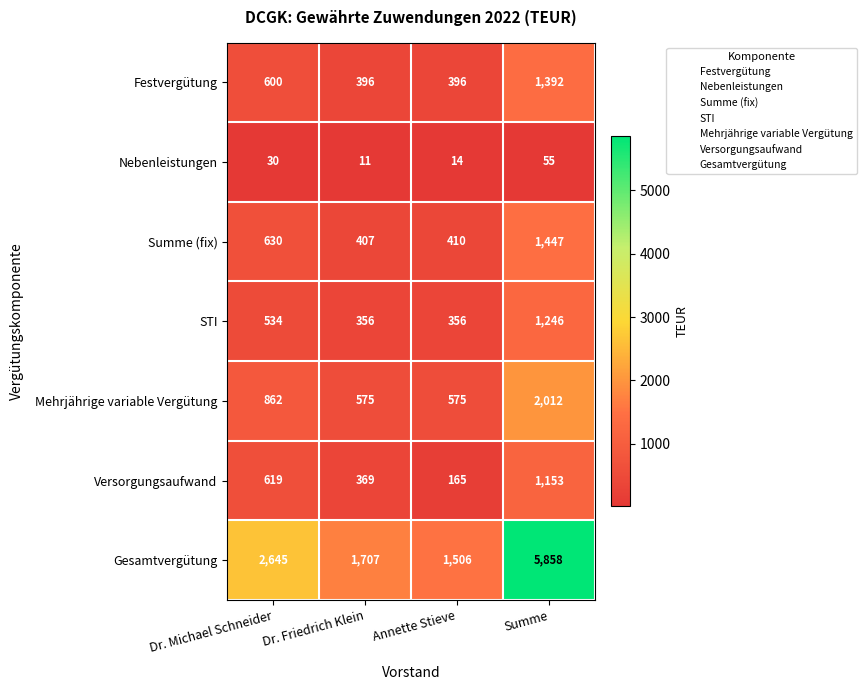

The value of Mehrjährige variable Vergütung at Dr. Michael Schneider is 862. True or false?

True